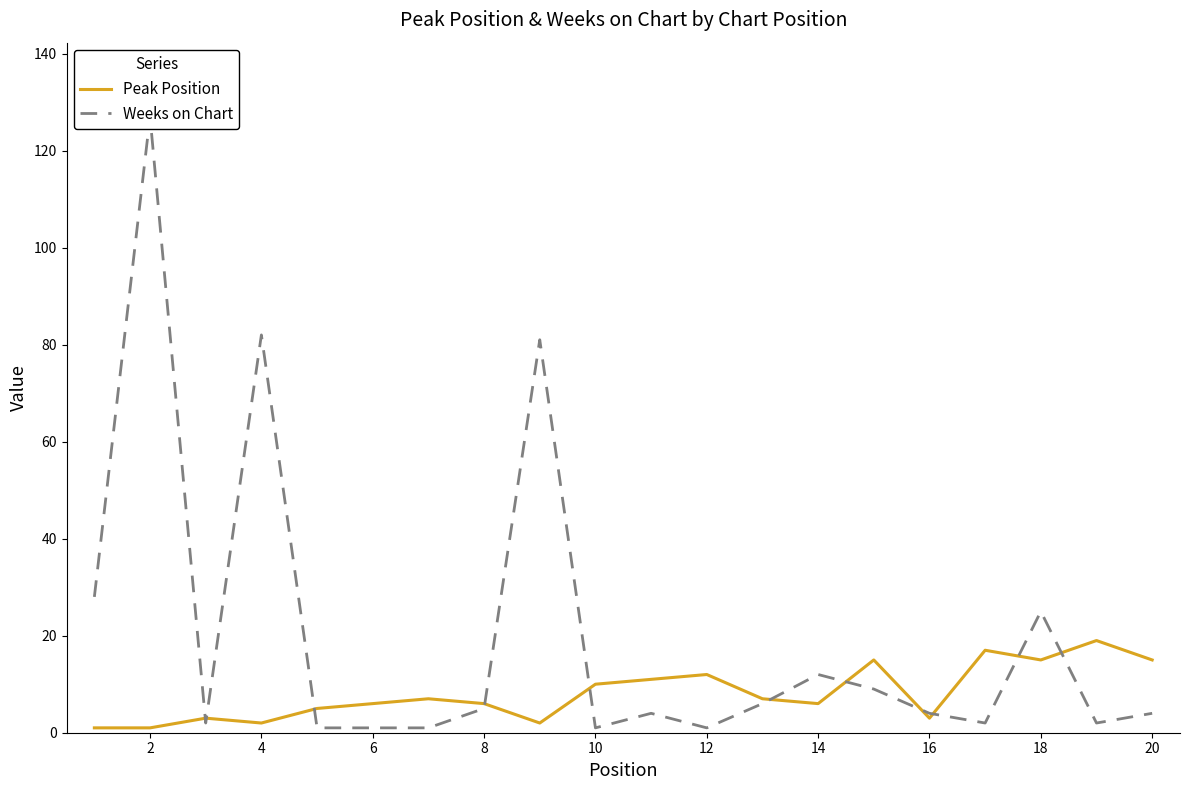

Which series has the largest range (max minus min)?

Weeks on Chart